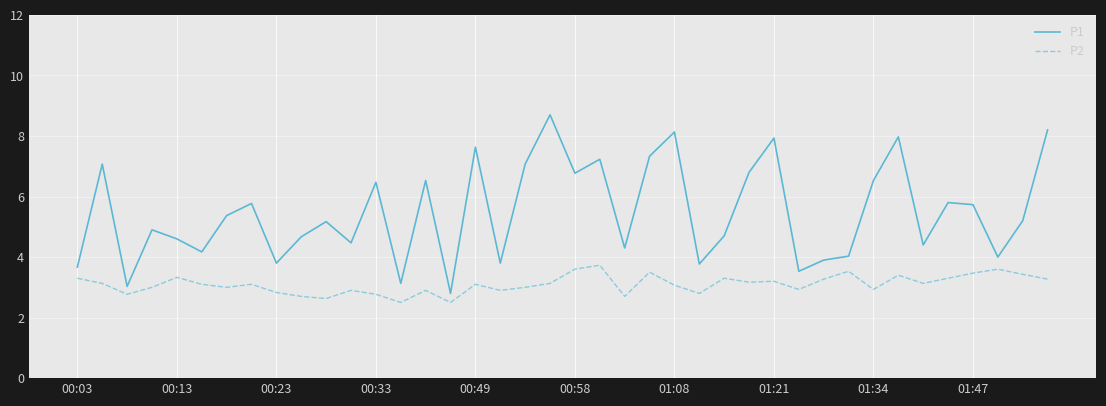

True or false: P1 and P2 cross at least once.

False